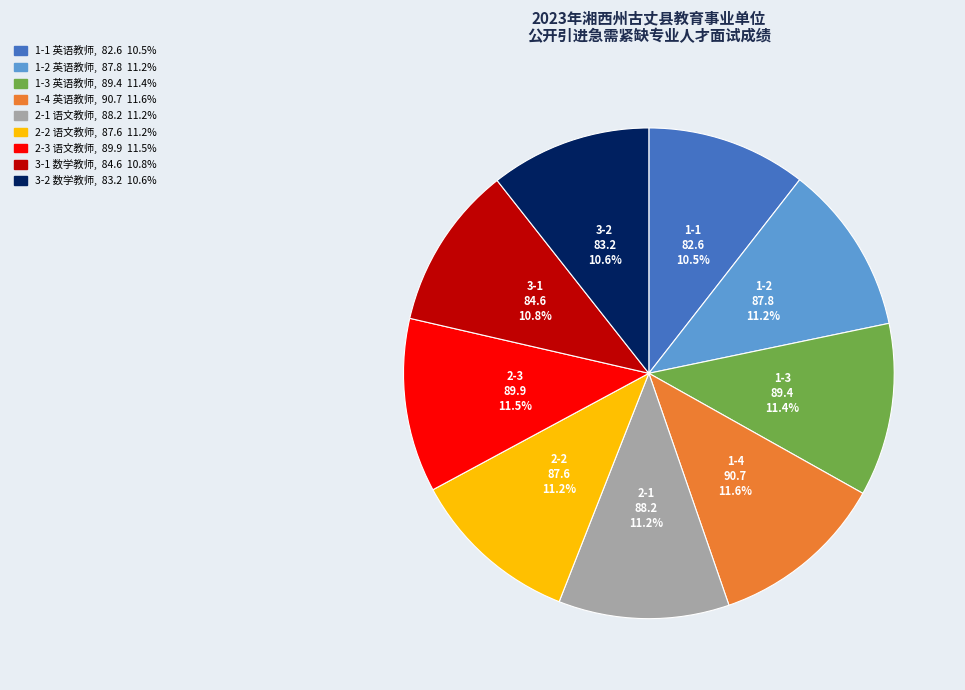

How many segments does this pie chart have?

9